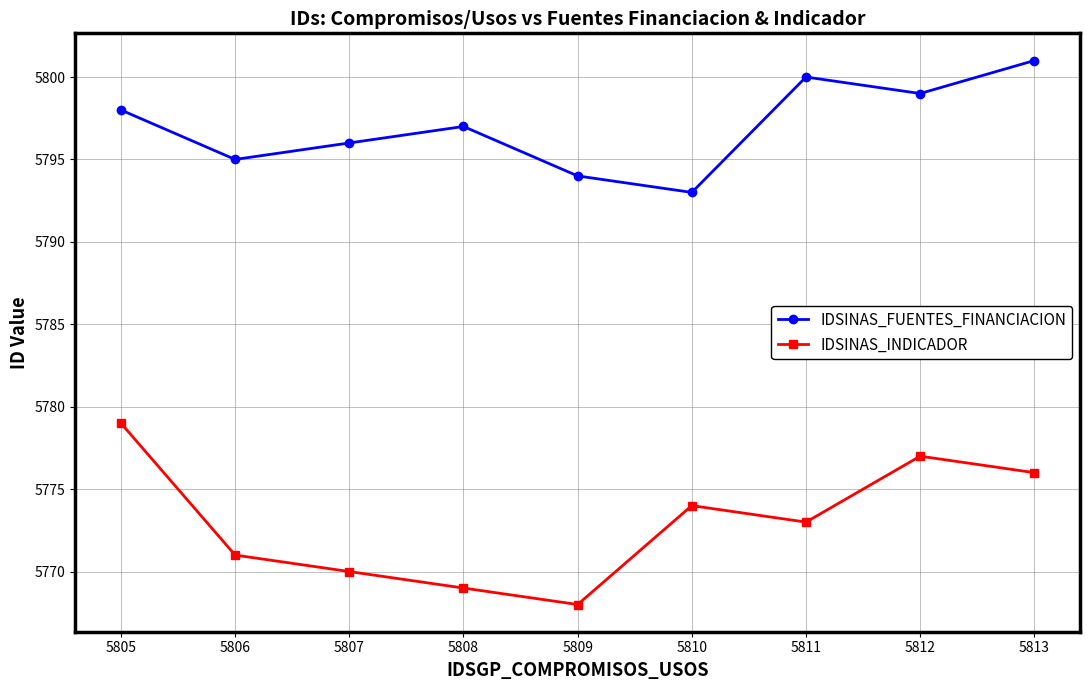

What is the maximum value shown in the chart?

5801